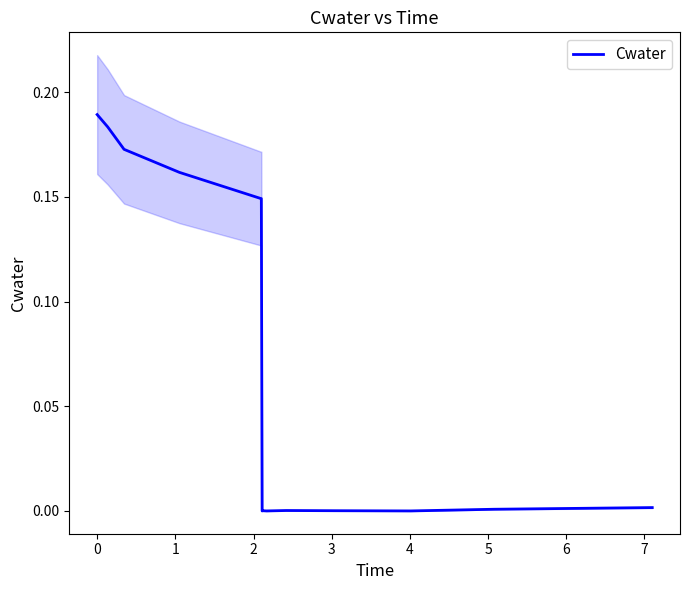

Does the chart have visible grid lines?

No